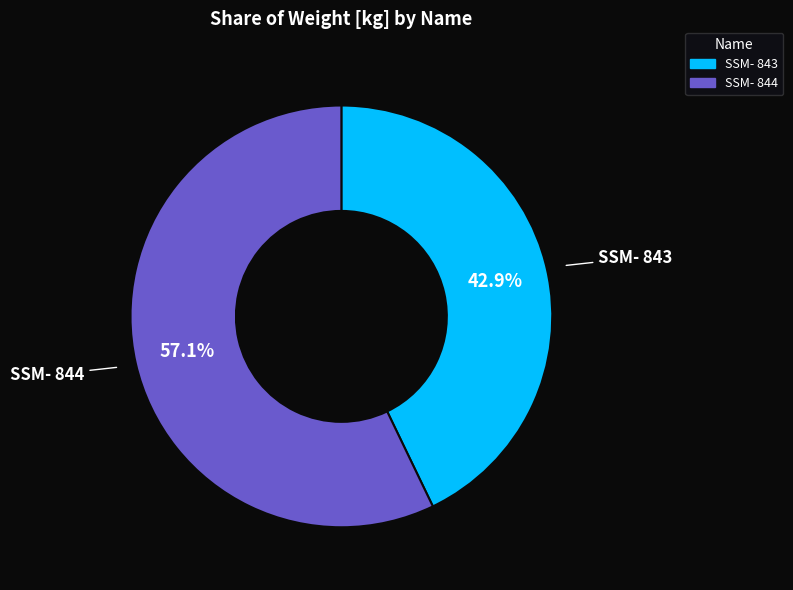

To the nearest percent, what is the combined percentage of SSM- 844 and SSM- 843?

100%